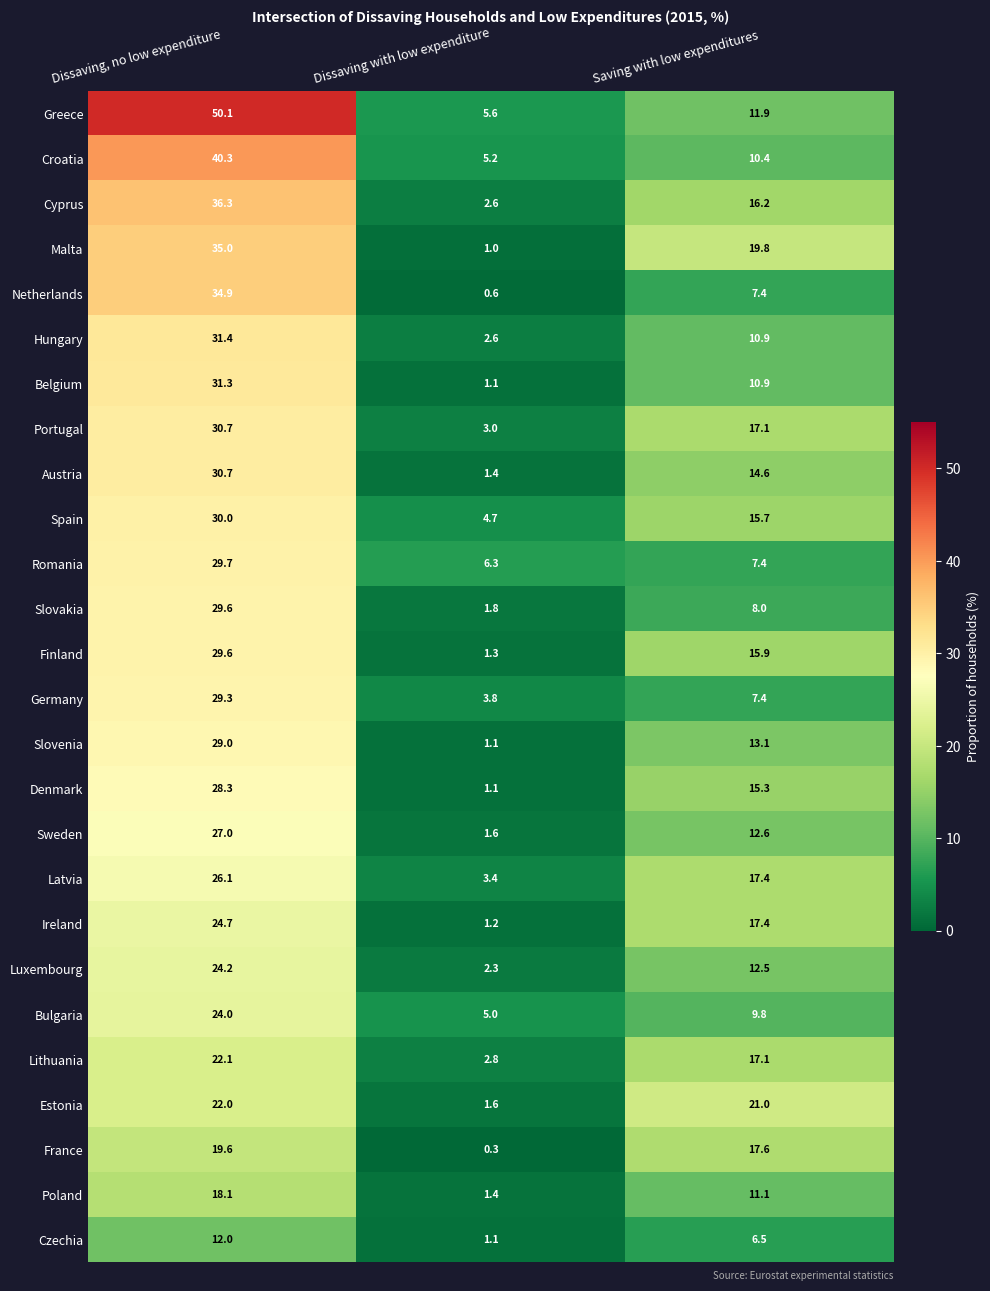

What is the spread (max minus min) of values at Dissaving with low expenditure?

6.0